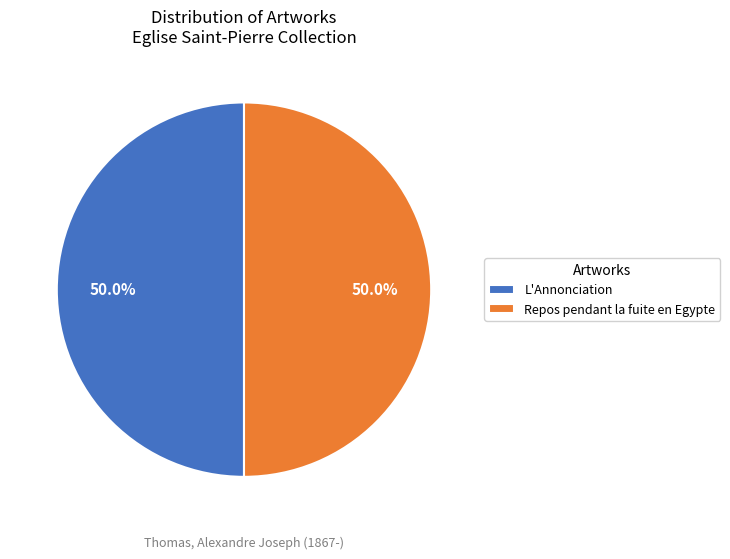

Combined, do L'Annonciation and Repos pendant la fuite en Egypte account for over 50%?

Yes